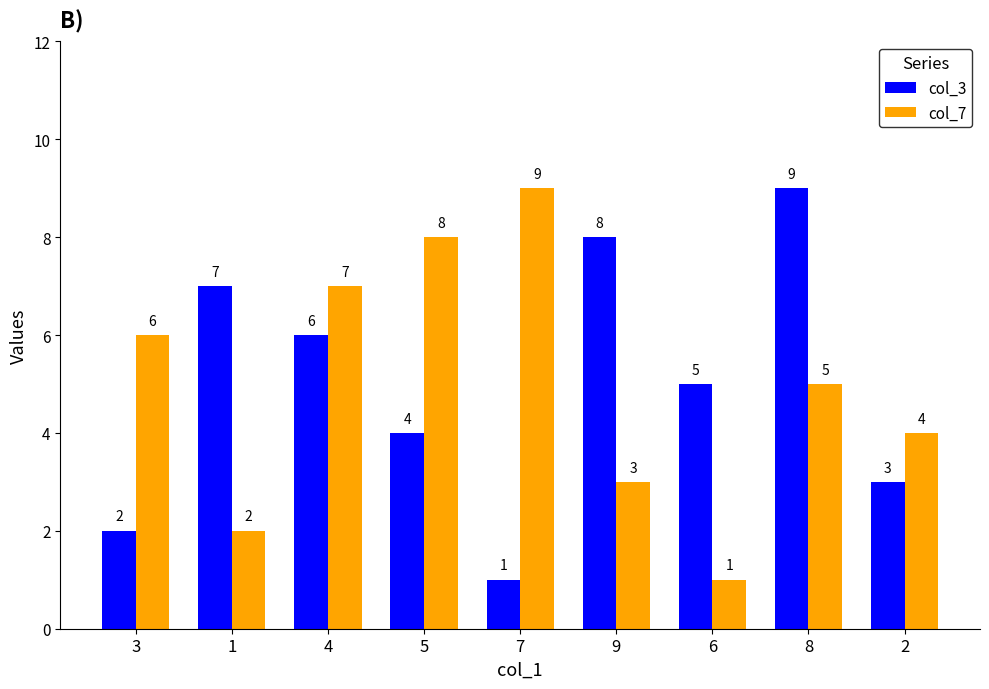

At which category is the sum across all series the highest?

8